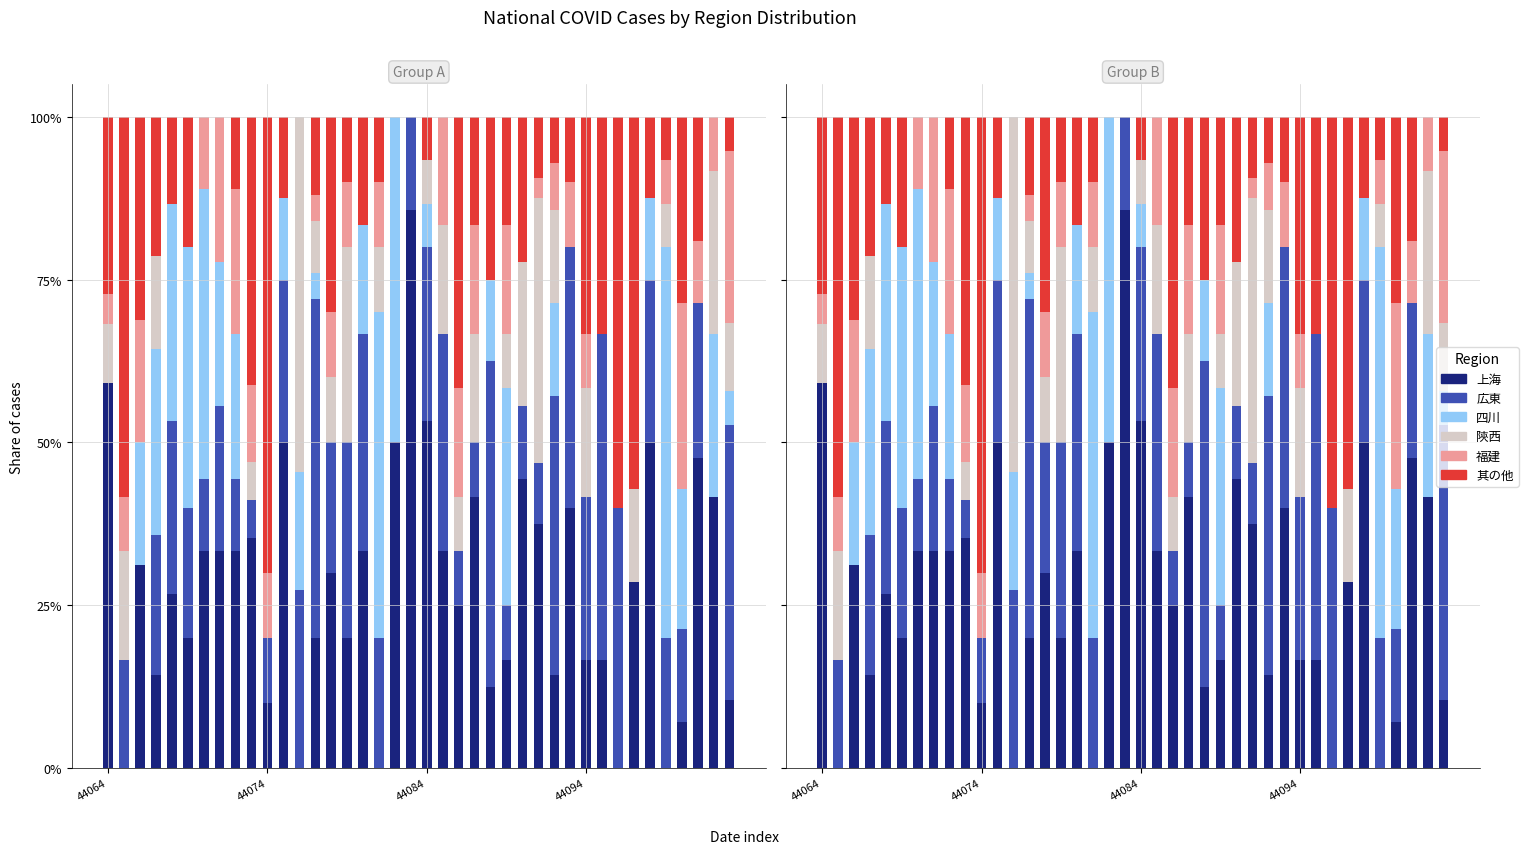

What is the greatest value displayed?

85.7